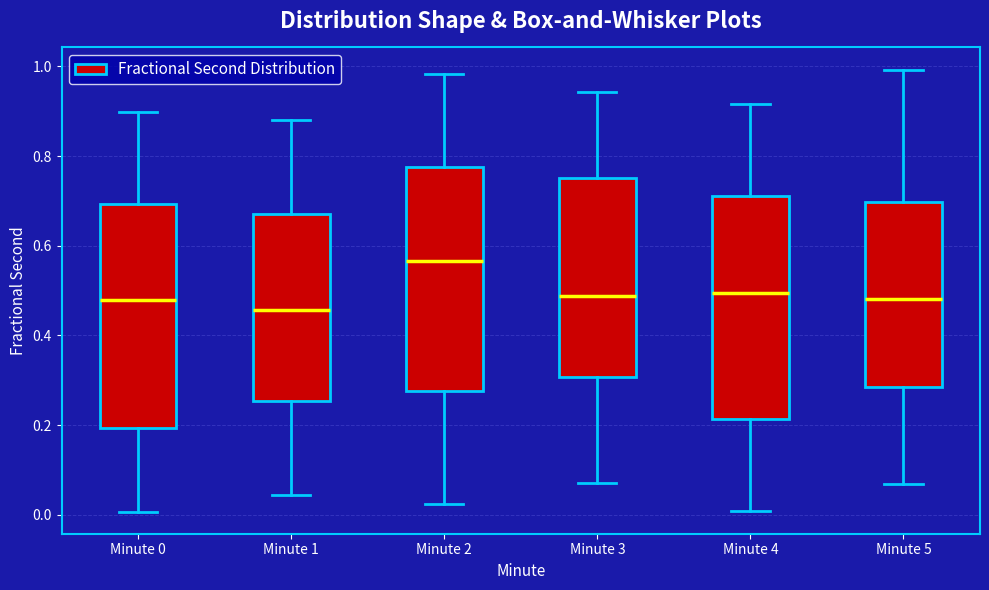

Reading left to right, read every box against the y-axis: the position of its median line, the range the box covers, and the ends of its whiskers. The values are not printed on the chart, so give them approximately, as read against the axis.

Minute 0: median 0.48, box 0.20 to 0.70, whiskers 0.00 to 0.90
Minute 1: median 0.46, box 0.26 to 0.68, whiskers 0.04 to 0.88
Minute 2: median 0.56, box 0.28 to 0.78, whiskers 0.02 to 0.98
Minute 3: median 0.48, box 0.30 to 0.76, whiskers 0.08 to 0.94
Minute 4: median 0.50, box 0.22 to 0.72, whiskers 0.00 to 0.92
Minute 5: median 0.48, box 0.28 to 0.70, whiskers 0.06 to 1.00